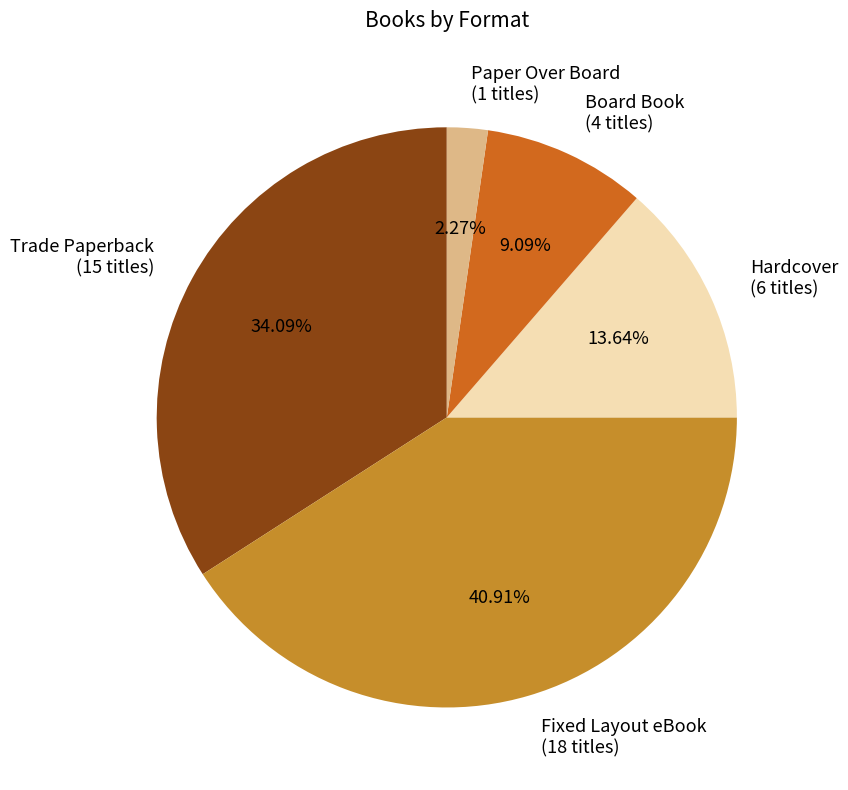

The Trade Paperback slice represents 20% of the pie. True or false?

False